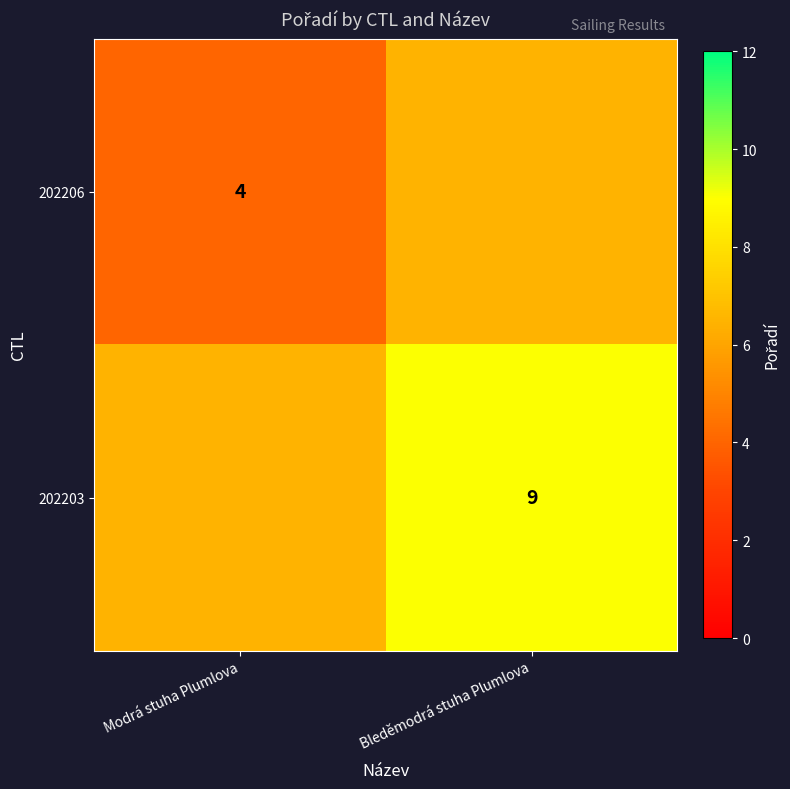

The 202206 series shows 4.0 at Modrá stuha Plumlova. True or false?

True